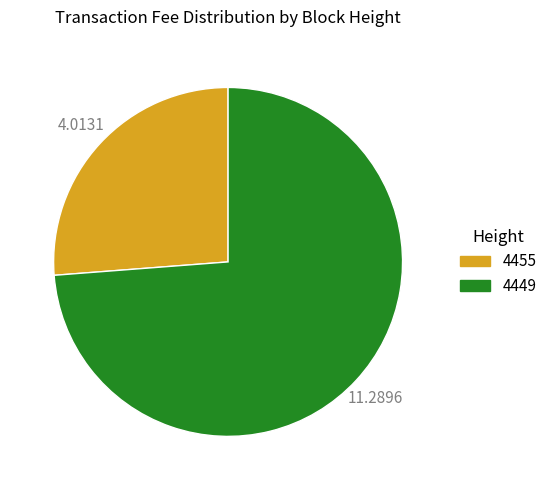

Does 4449 represent more than half of the total?

Yes